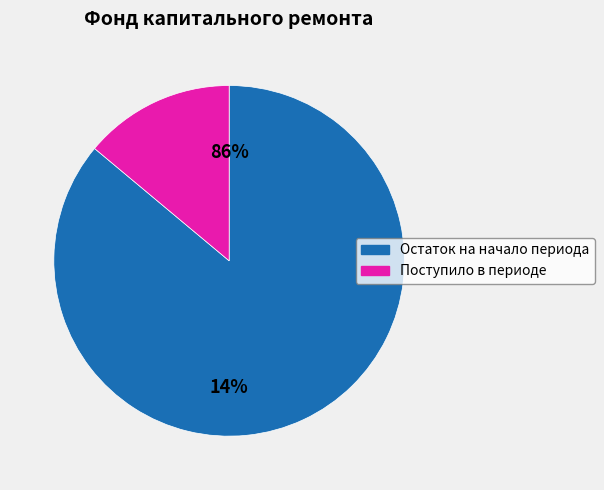

Which slice represents more than half of the pie?

Остаток на начало периода